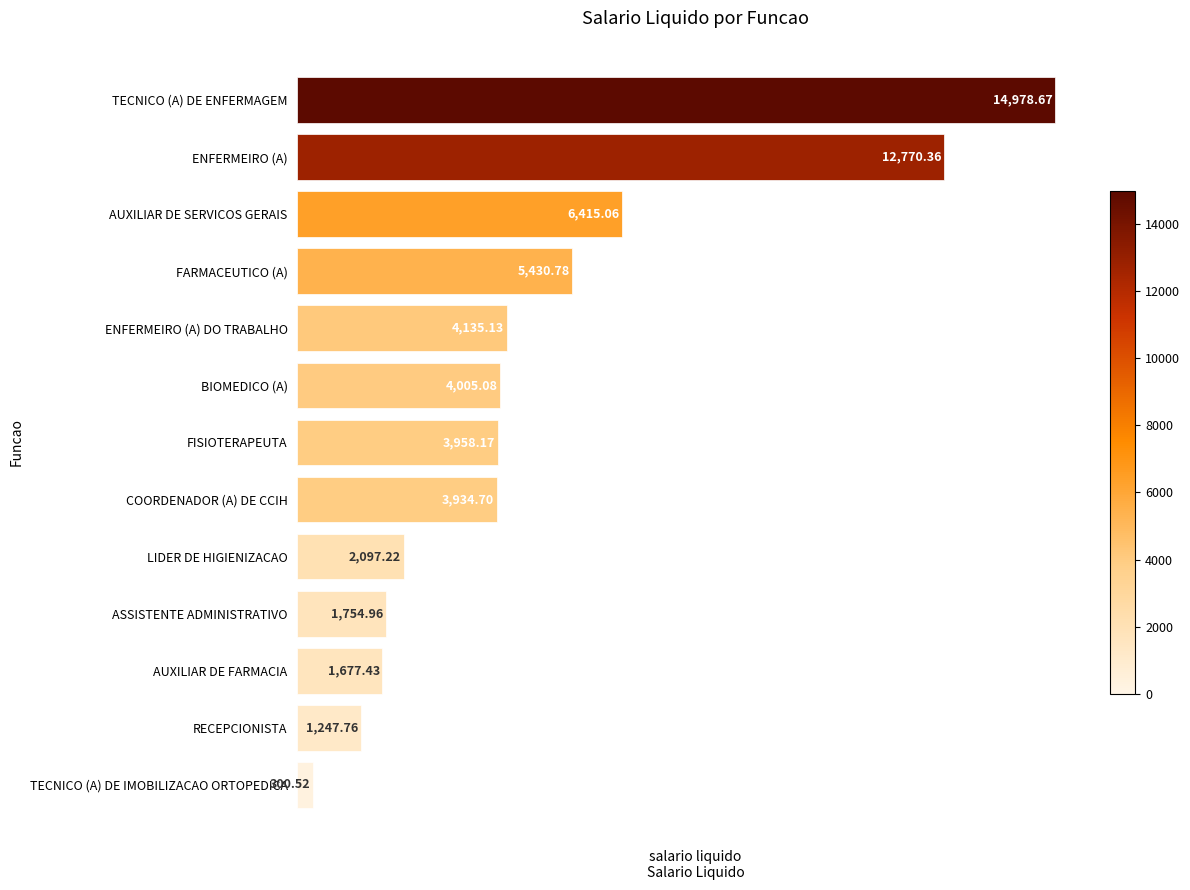

What is the label of the 6th bar from the top?

BIOMEDICO (A)